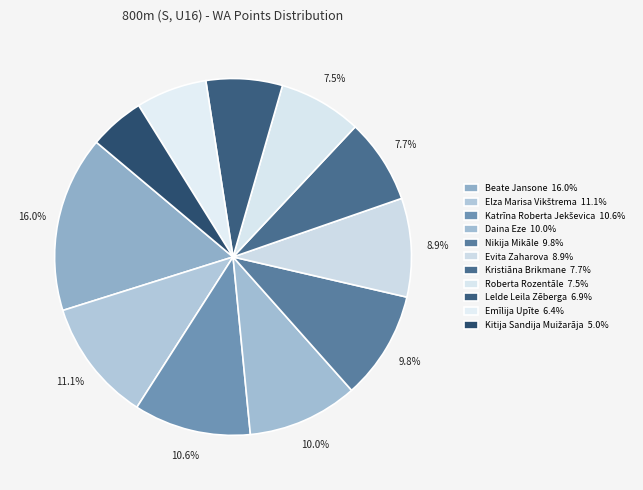

How many slices are in this pie chart?

11